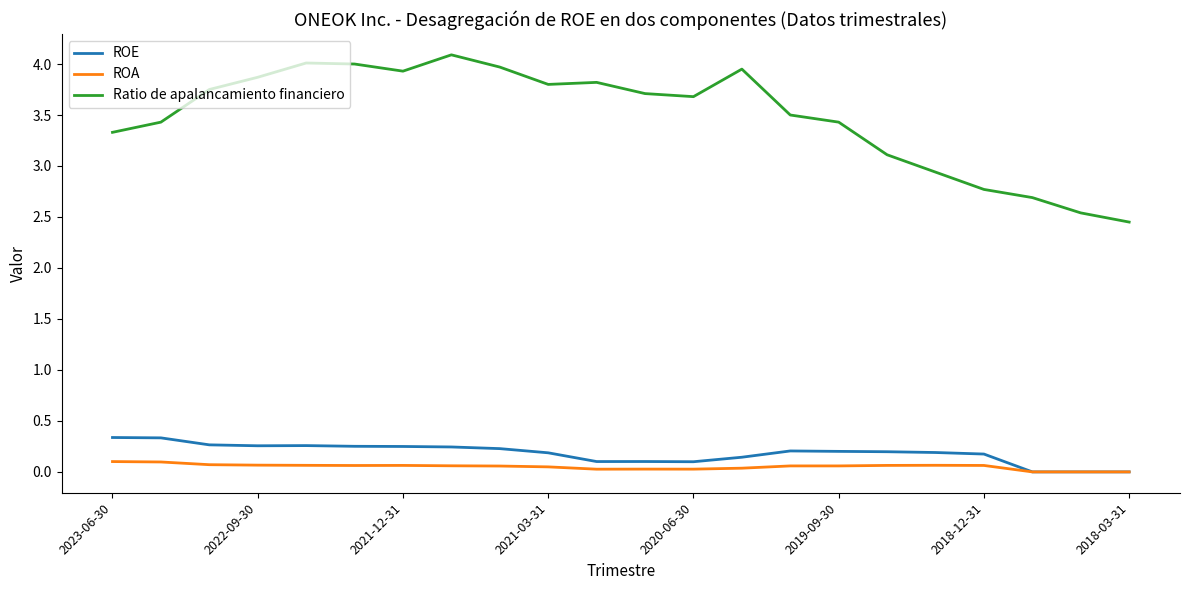

True or false: ROE and Ratio de apalancamiento financiero cross at least once.

False